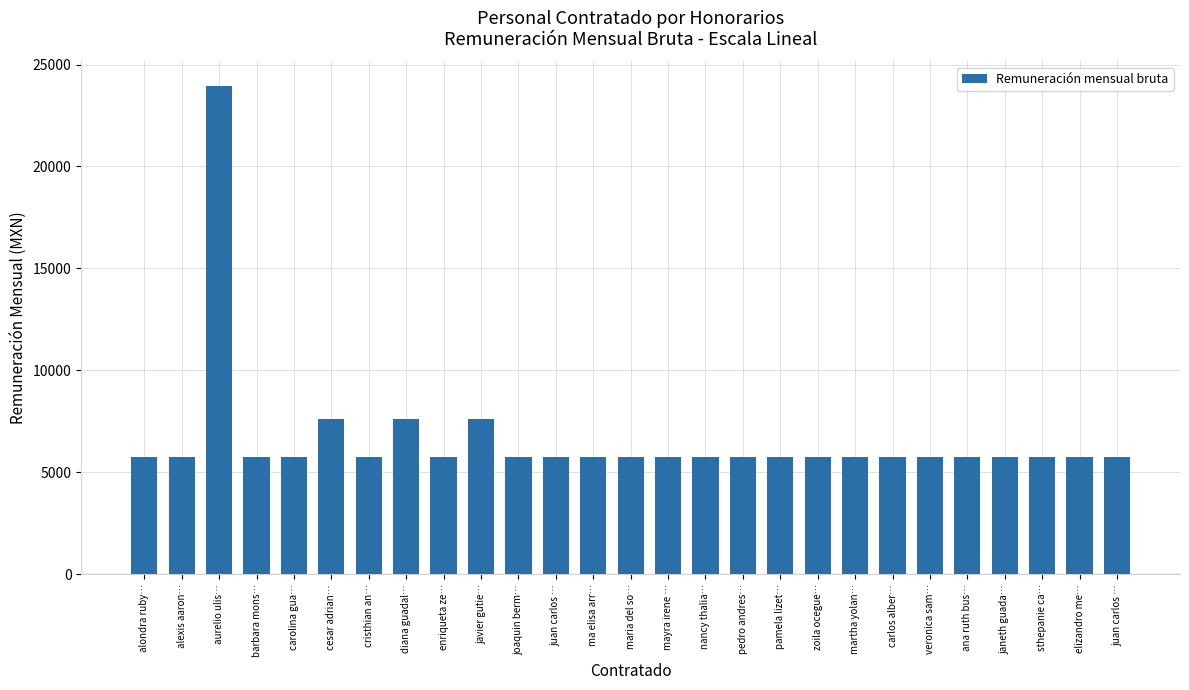

Between carolina gua… and enriqueta ze…, which is larger?

carolina gua…